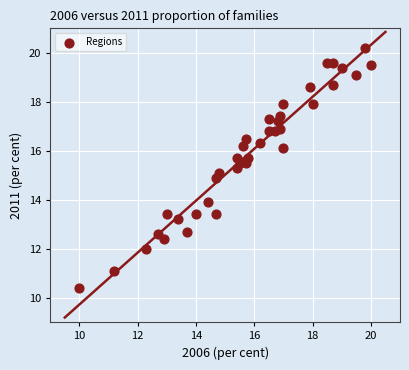

What is the range of Y values (max minus min)?

9.8